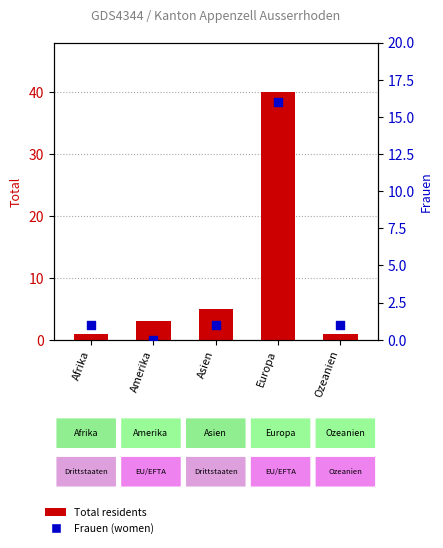

Which series contains the lowest Y value?

Frauen (women)